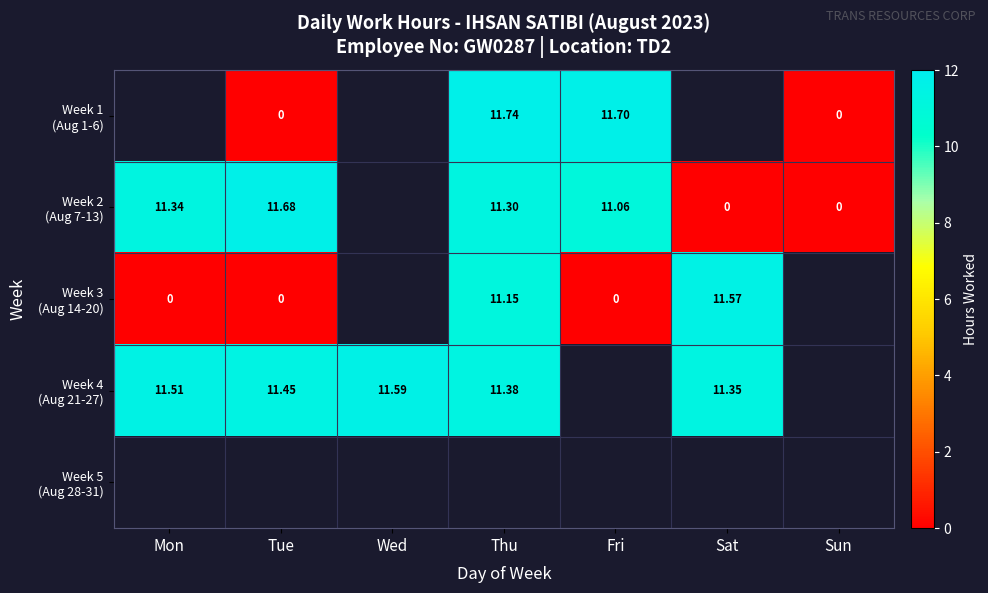

Which label corresponds to the largest value in the chart?

Thu